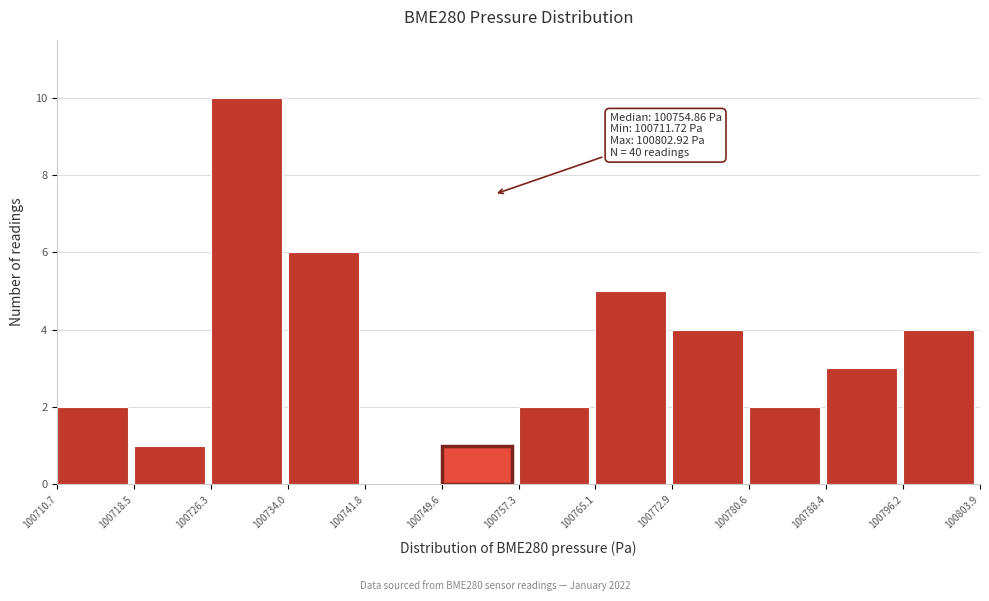

Which range on the x-axis has the tallest bar?

100726.3 to 100734.0